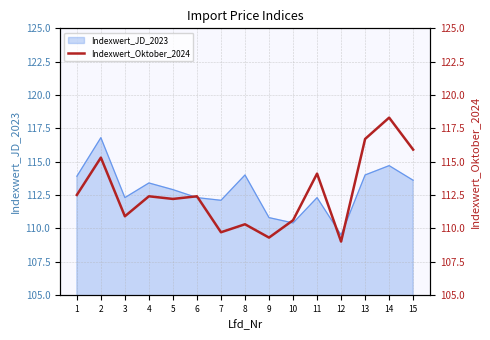

How many points are lower than both their immediate neighbors (excluding endpoints)?

5